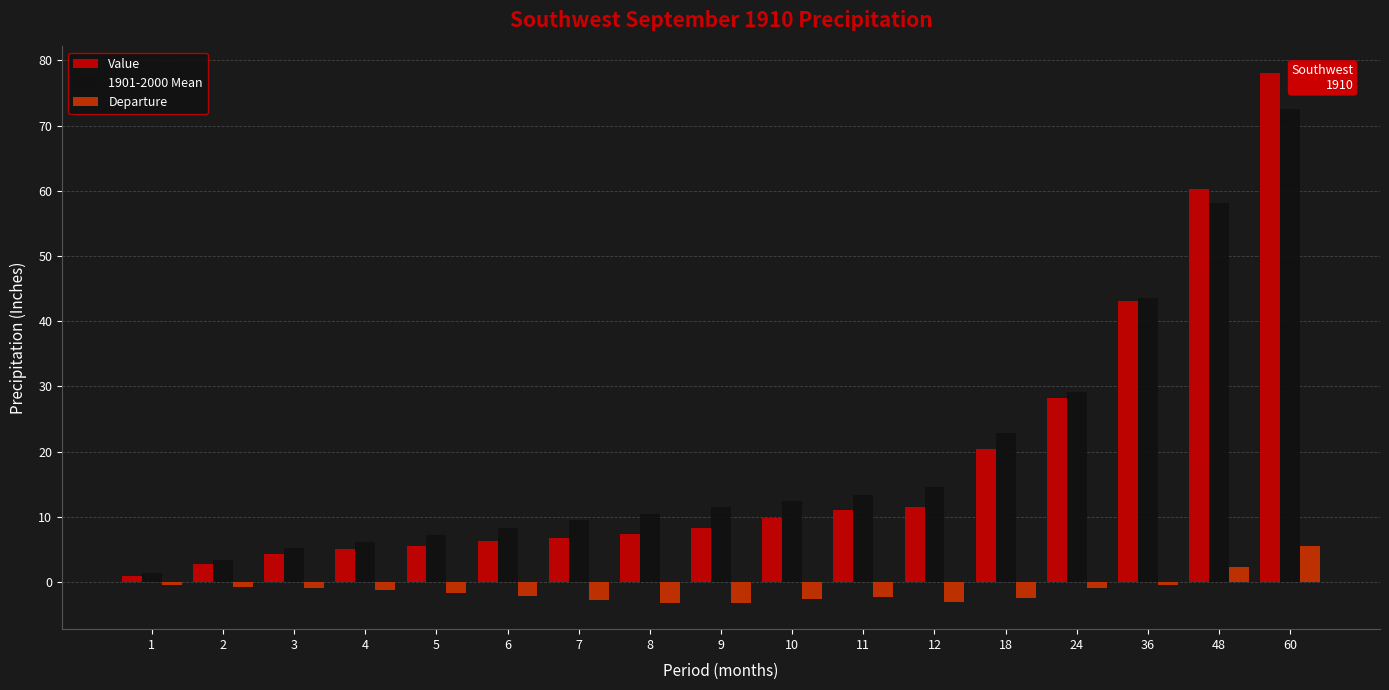

What is the value of the Departure bar at the 13th from the left?

-2.5